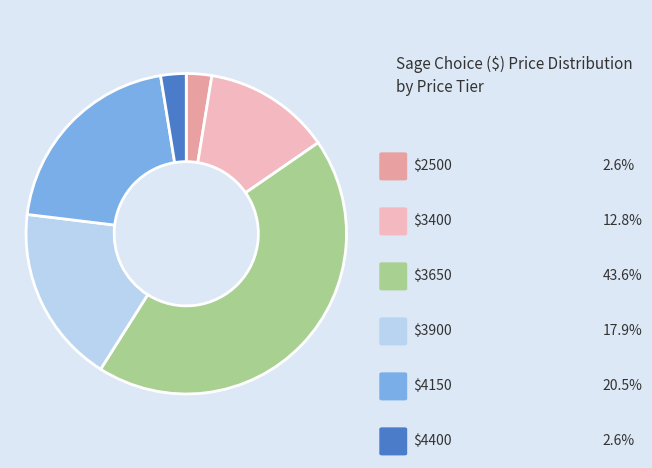

Is there any slice that represents more than half of the pie?

No